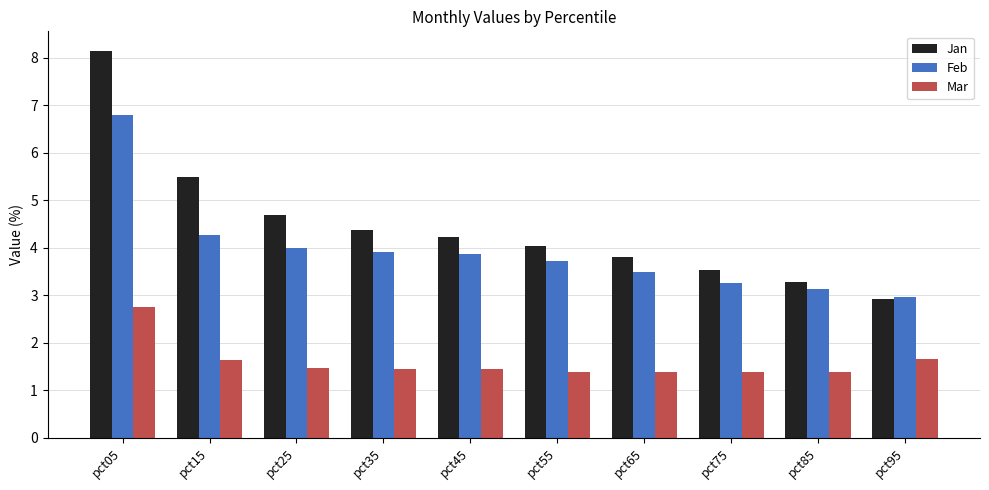

Is it true that Mar equals 1.9 at pct65?

False